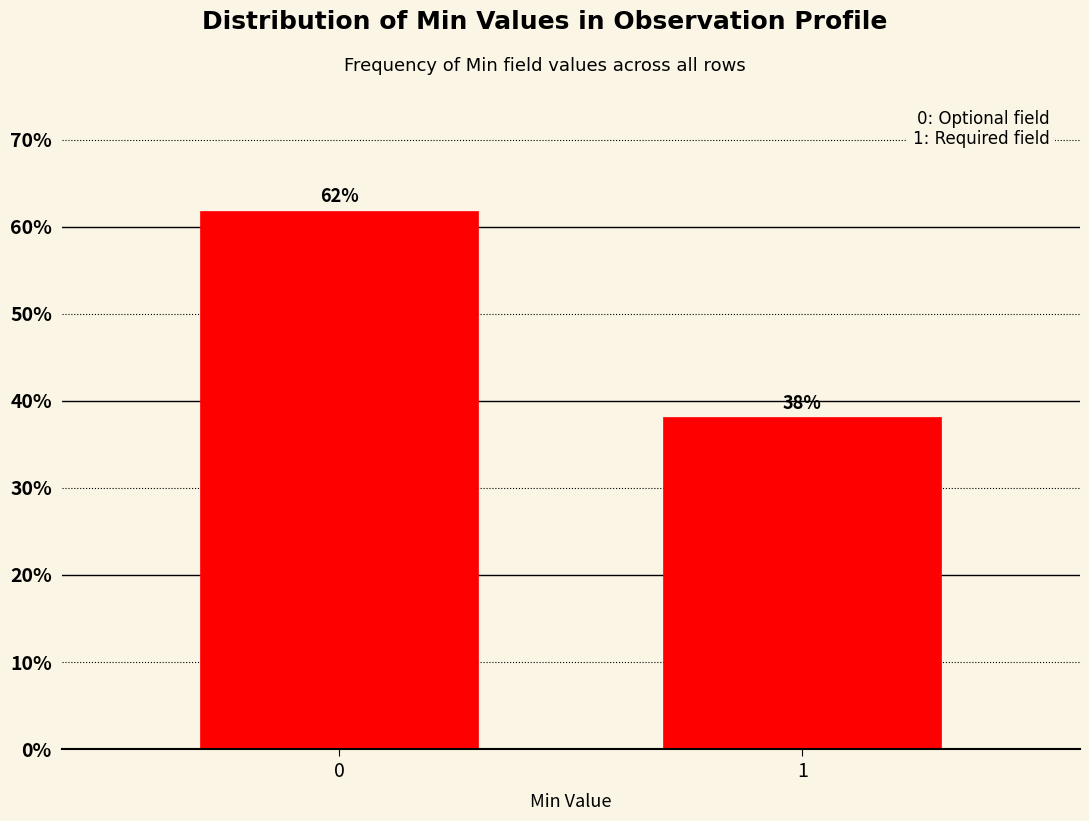

Approximately how many times larger is the value at 0 compared to 1?

1.6